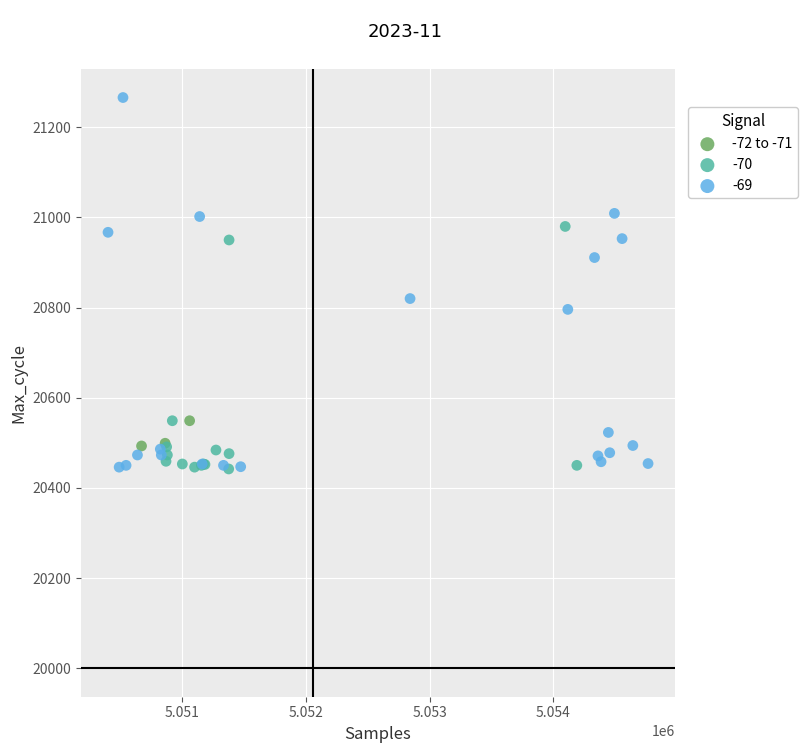

Which series has the widest spread of Y values?

-69